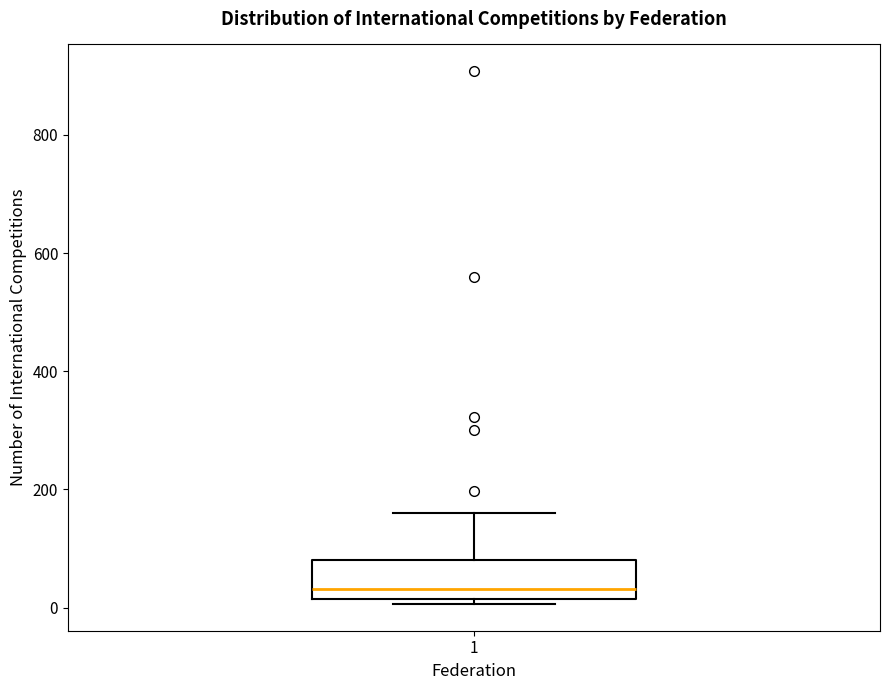

Transcribe this box plot: give where the median line is, the range the box spans, and where the two whiskers end, as read against the y-axis. The values are not printed on the chart, so give them approximately, as read against the axis.

median 40, box 20 to 80, whiskers 0 to 160